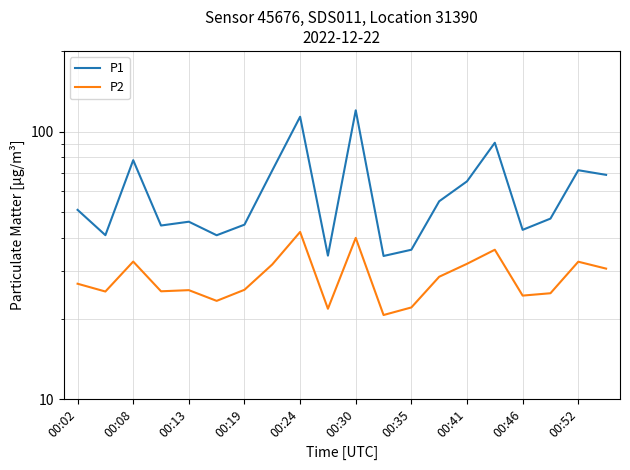

How many lines are shown in the chart?

2